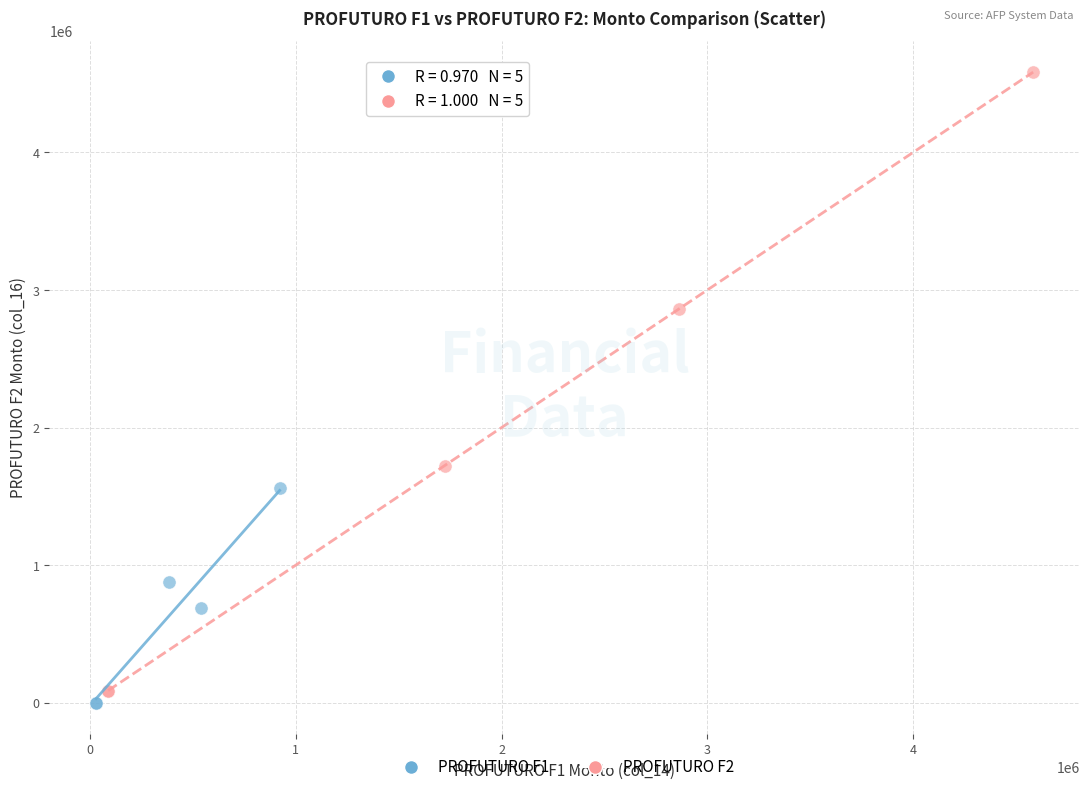

Which series contains the lowest Y value?

PROFUTURO F1